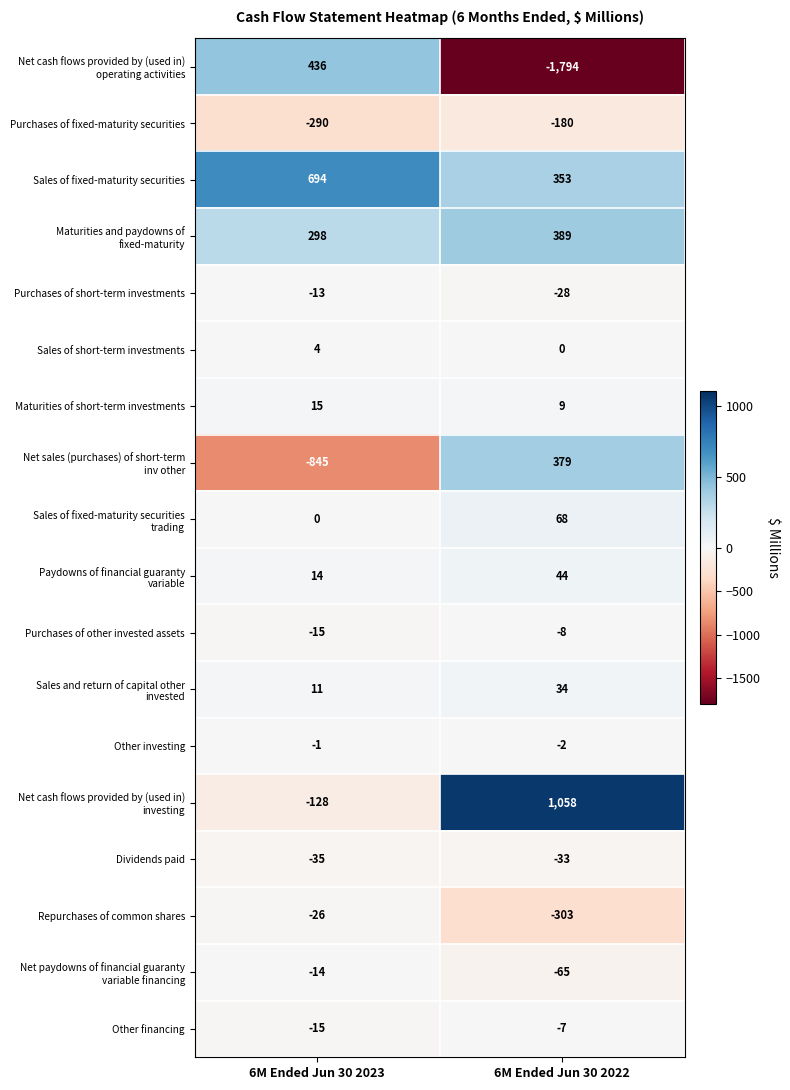

Which series has the largest total across all categories?

Sales of fixed-maturity securities